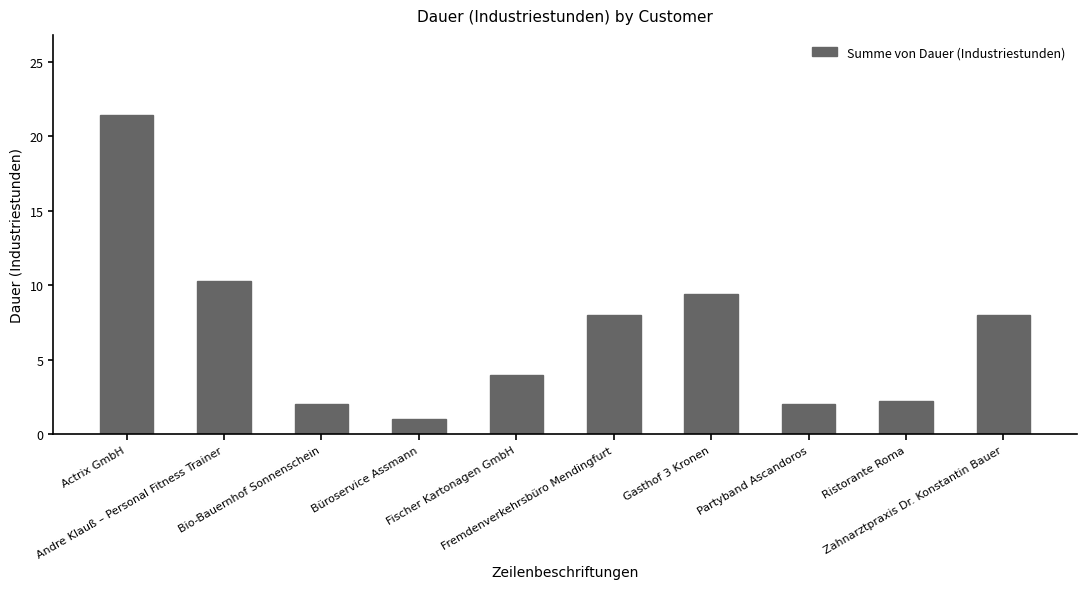

What is the sum of the values at Zahnarztpraxis Dr. Konstantin Bauer and Bio-Bauernhof Sonnenschein?

10.0